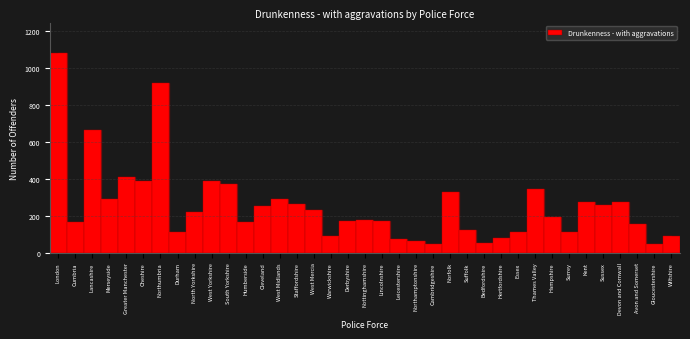

True or false: the data shows 62 at Derbyshire.

False